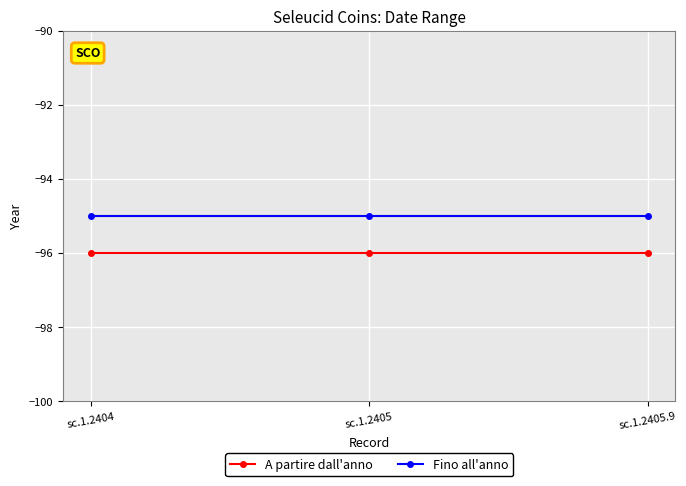

The value of Fino all'anno at sc.1.2405 is -95. True or false?

True